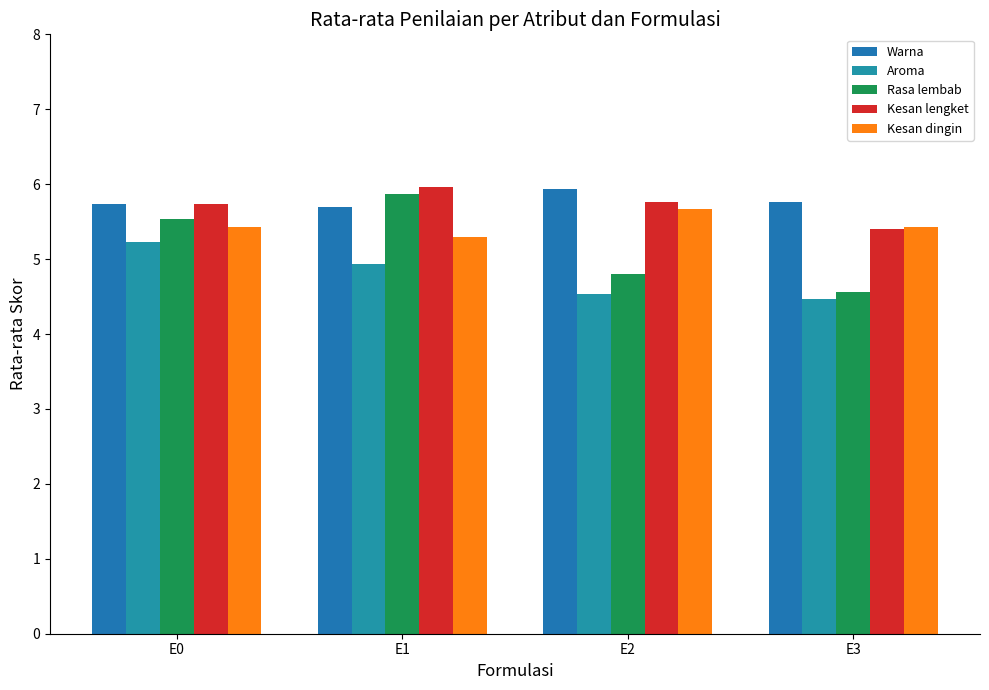

True or false: Kesan dingin has a value of 5.4 at E0.

True